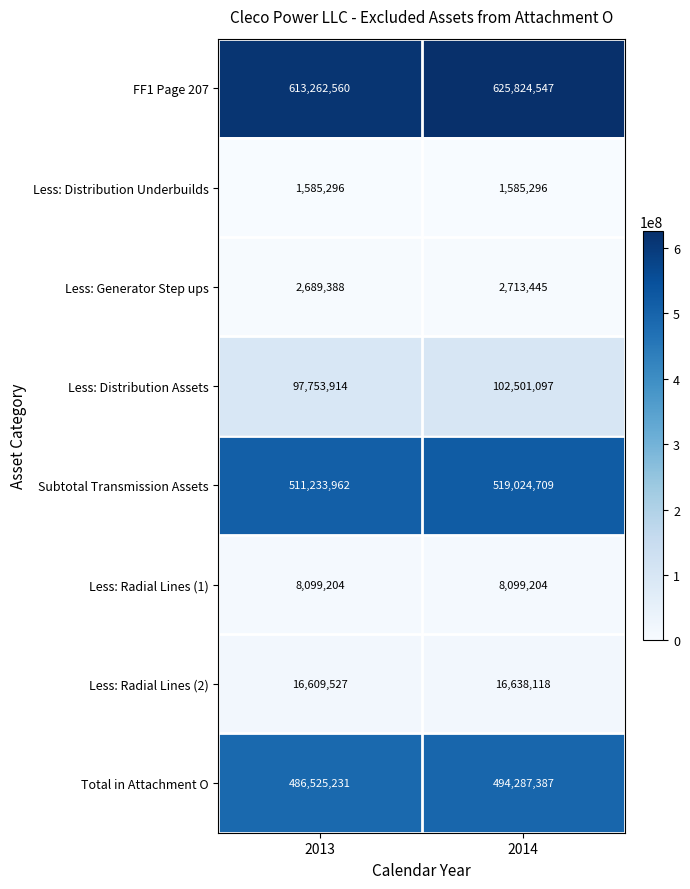

What is the difference between the maximum and minimum values in the Total in Attachment O series?

7762156